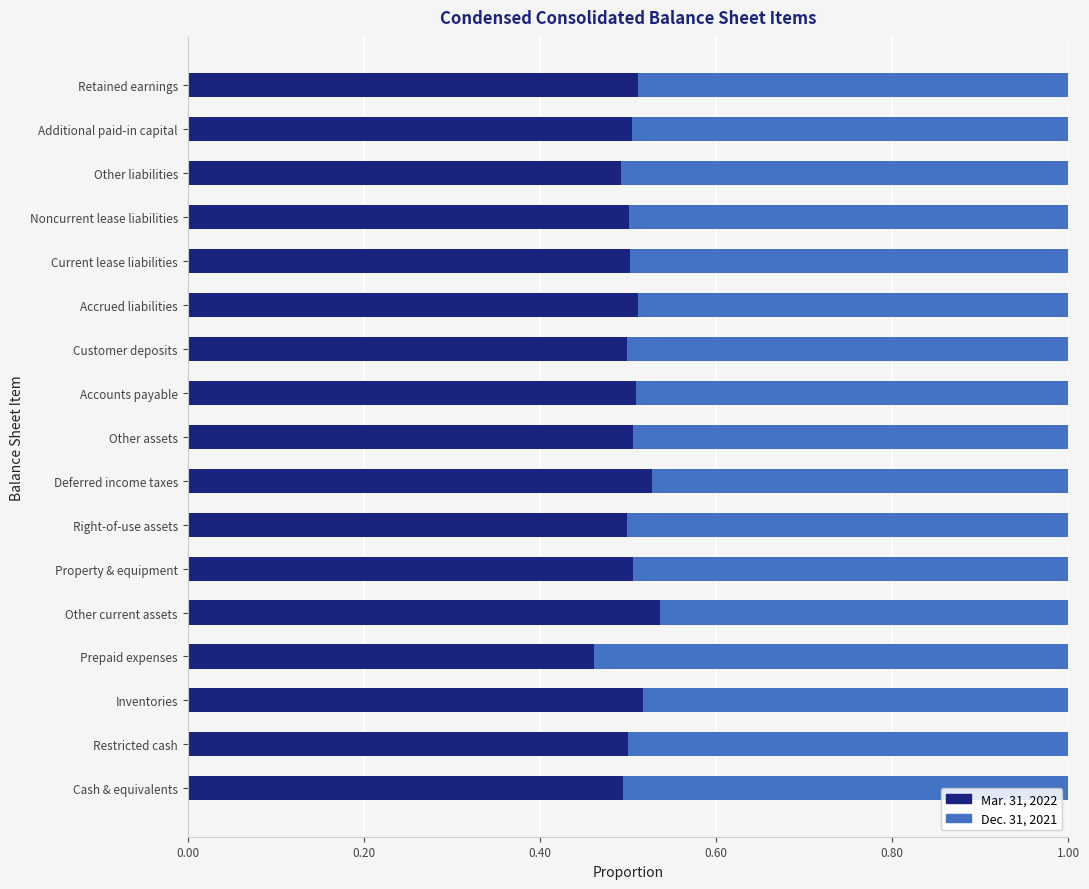

The value of Mar. 31, 2022 at Accounts payable is 0.8. True or false?

False